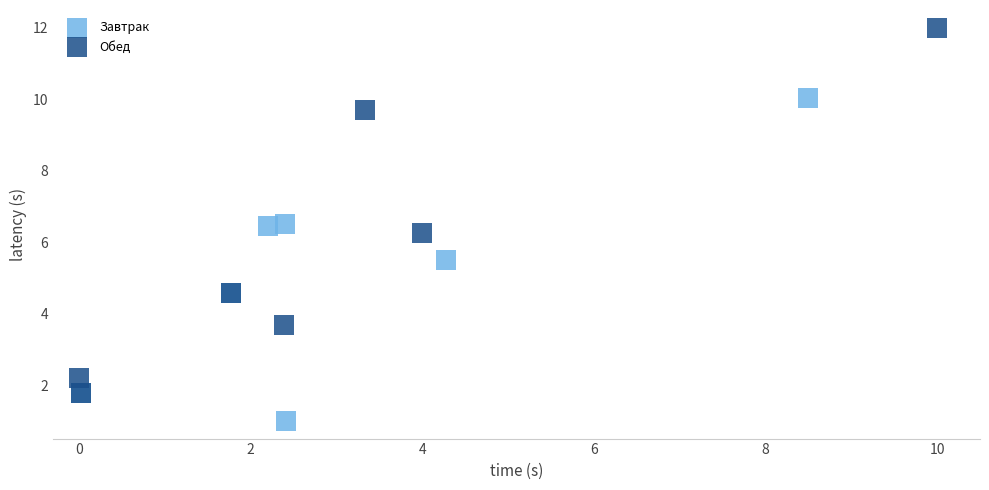

Which series has the widest spread of Y values?

Обед